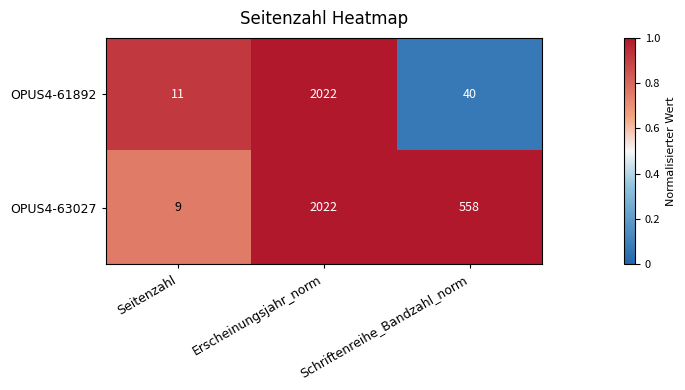

Which series has the largest total across all categories?

OPUS4-63027